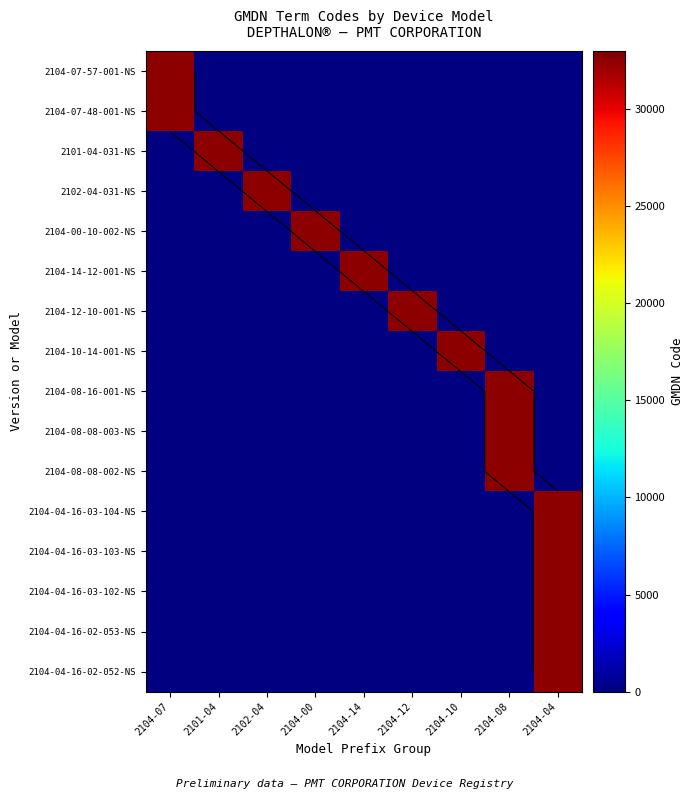

How many positive values does the 2104-04-16-03-102-NS series have?

1